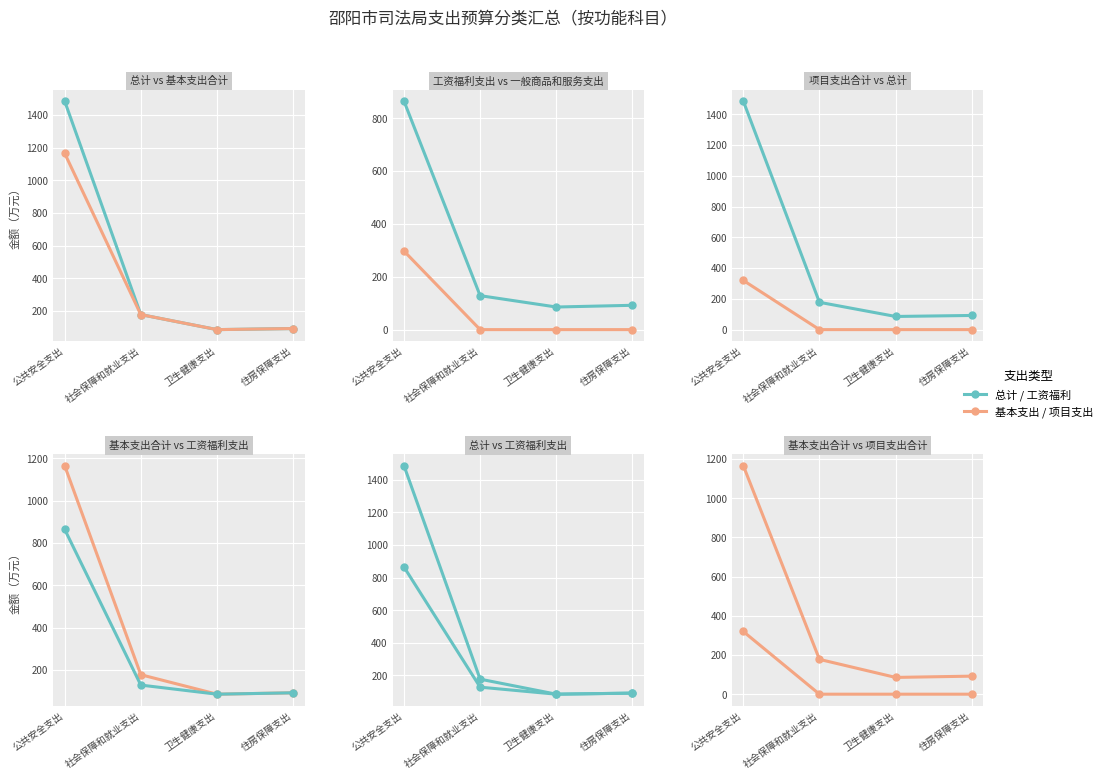

List the labels in order of 总计 value, smallest first.

卫生健康支出, 住房保障支出, 社会保障和就业支出, 公共安全支出